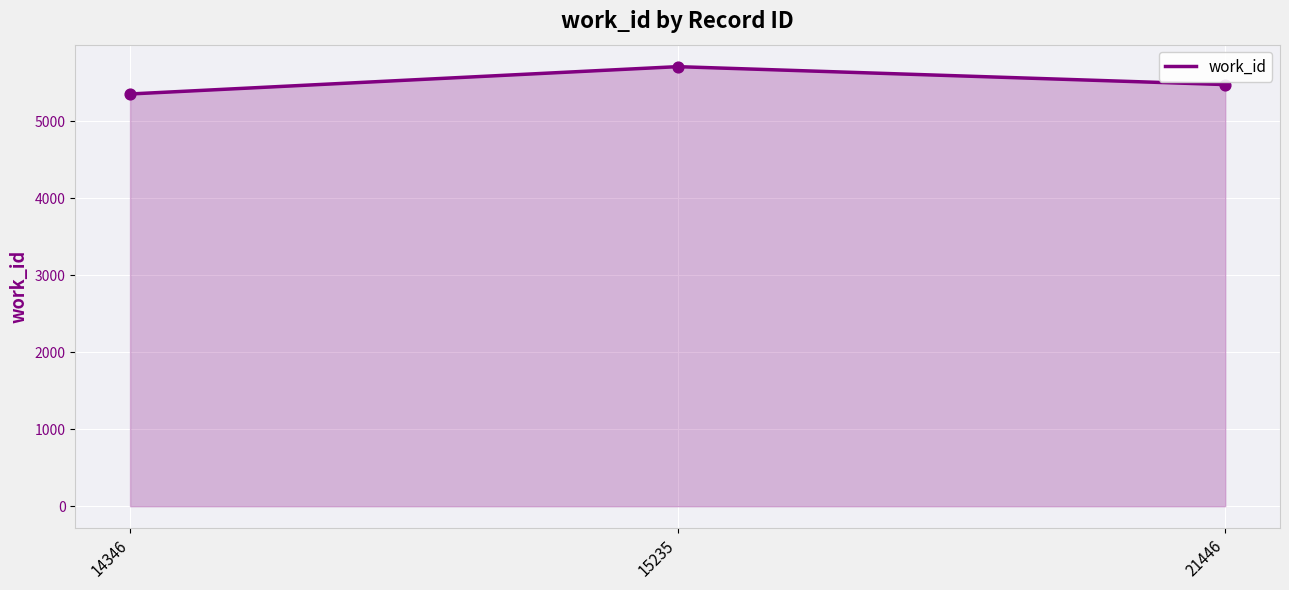

What is the change in value from 14346 to 15235?

+355